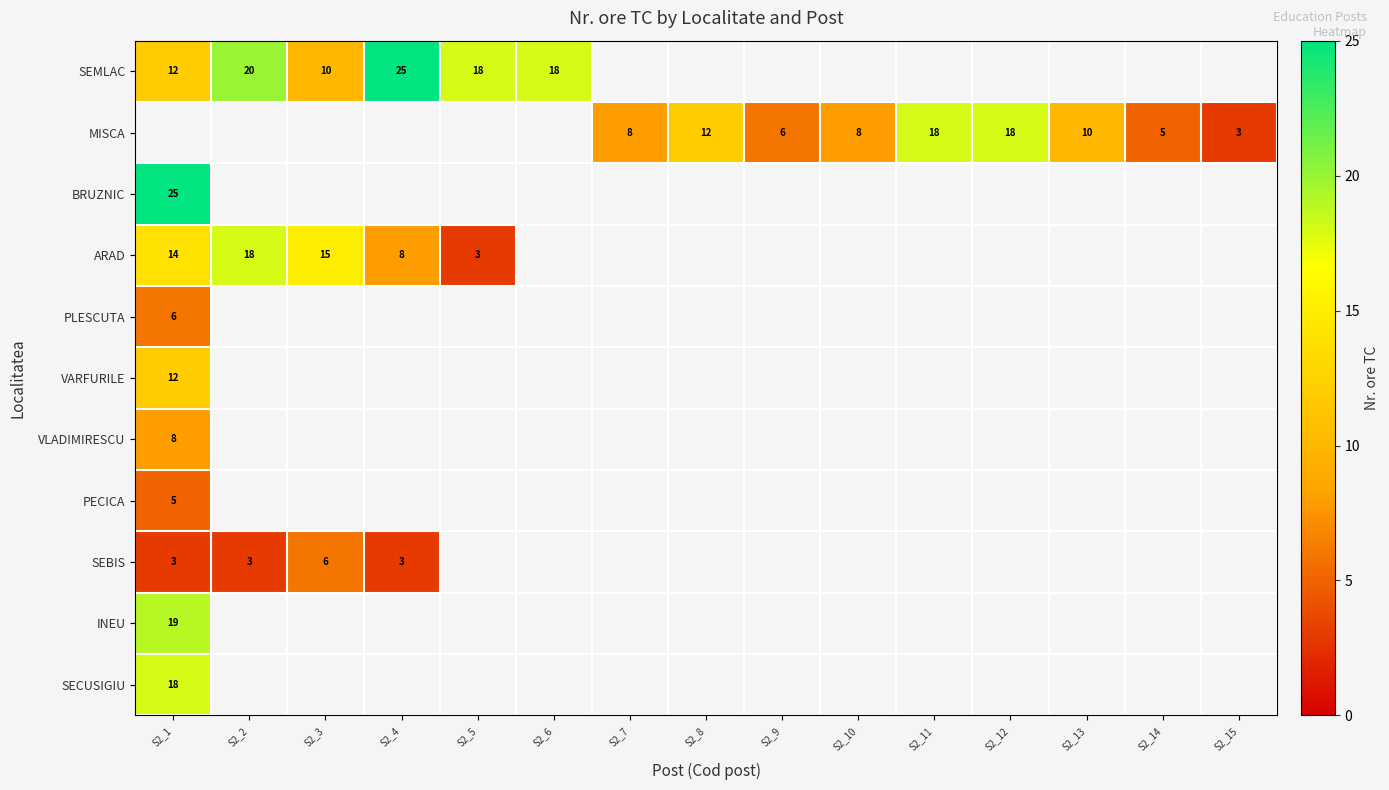

The value of SEMLAC at S2_2 is 20. True or false?

True